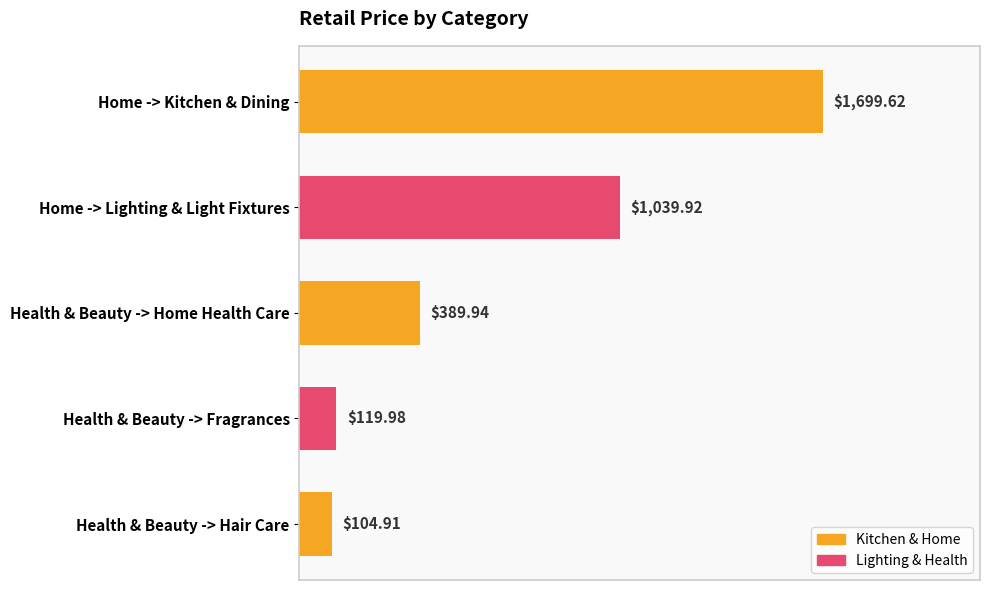

What is the difference between the maximum and second lowest values?

1579.6